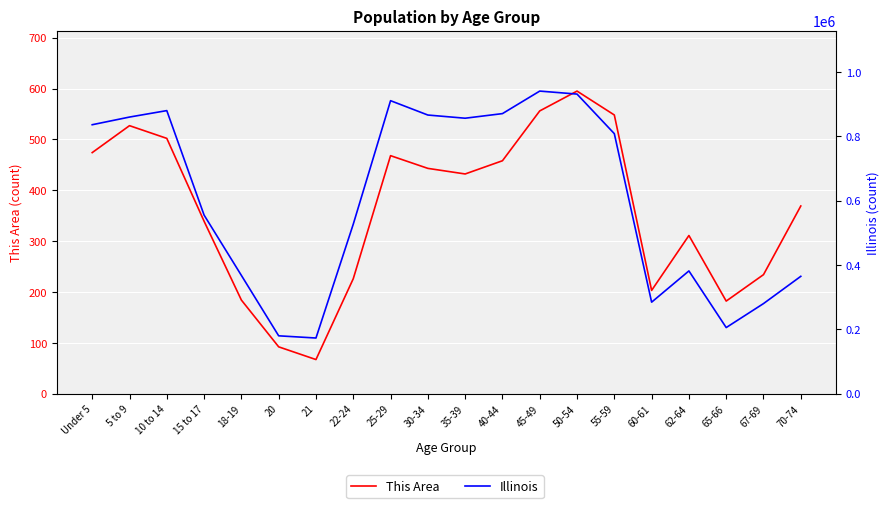

Which has a higher value, 22-24 or 70-74?

70-74